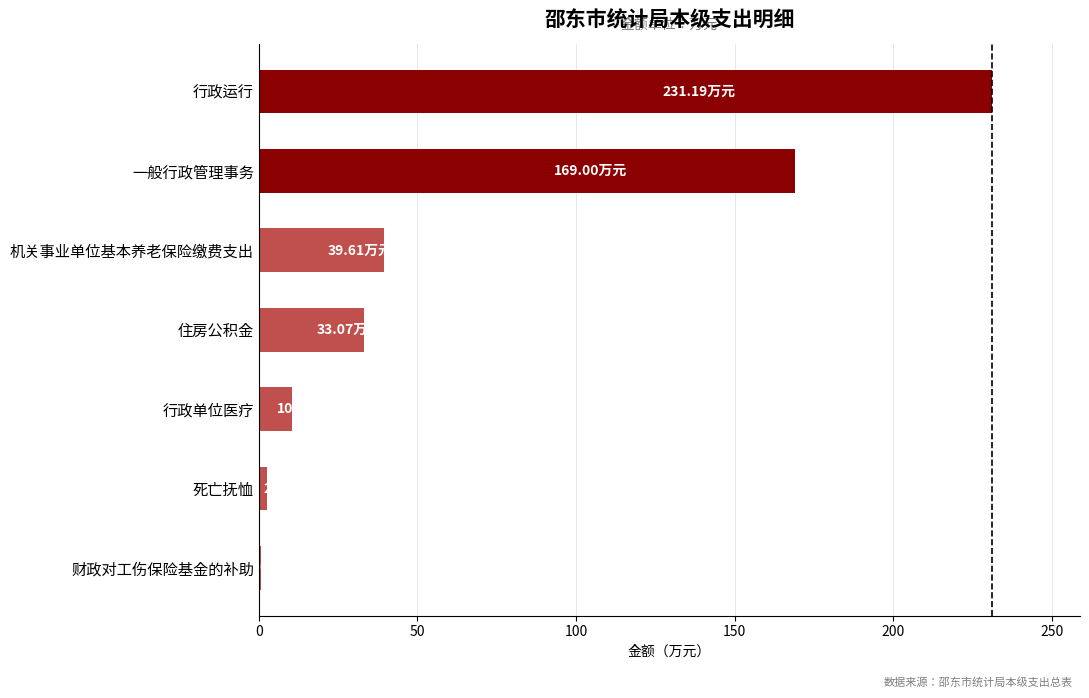

Where is the data nearest to the value 115?

一般行政管理事务